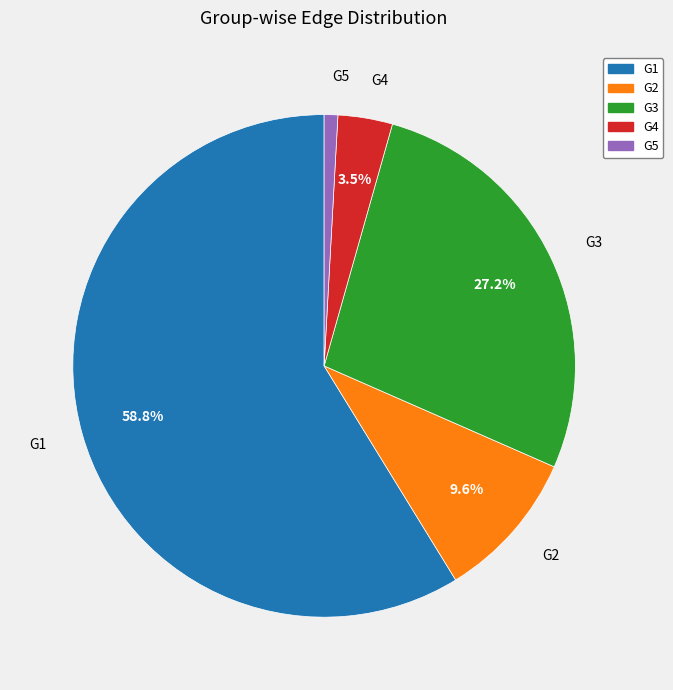

How much of the chart is everything except G2?

90.4%